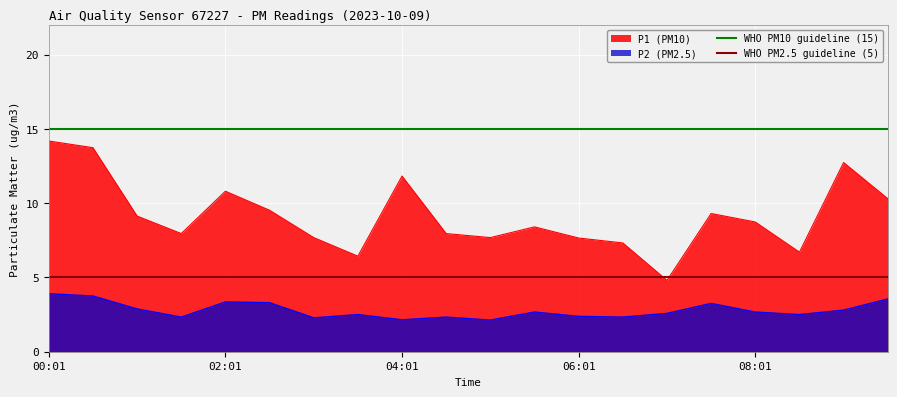

What is the maximum value for P2 (PM2.5)?

3.9